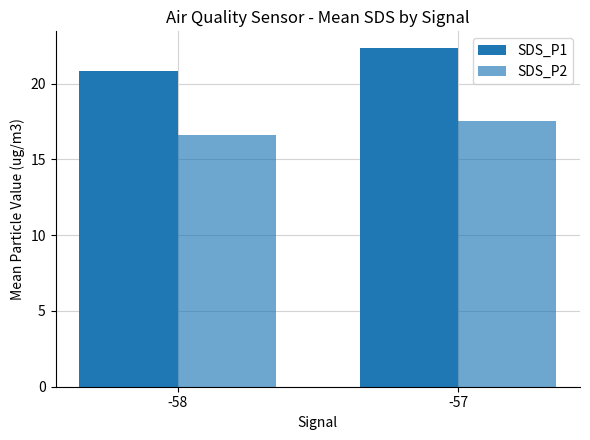

Are the bars grouped side by side (vs. stacked)?

Yes